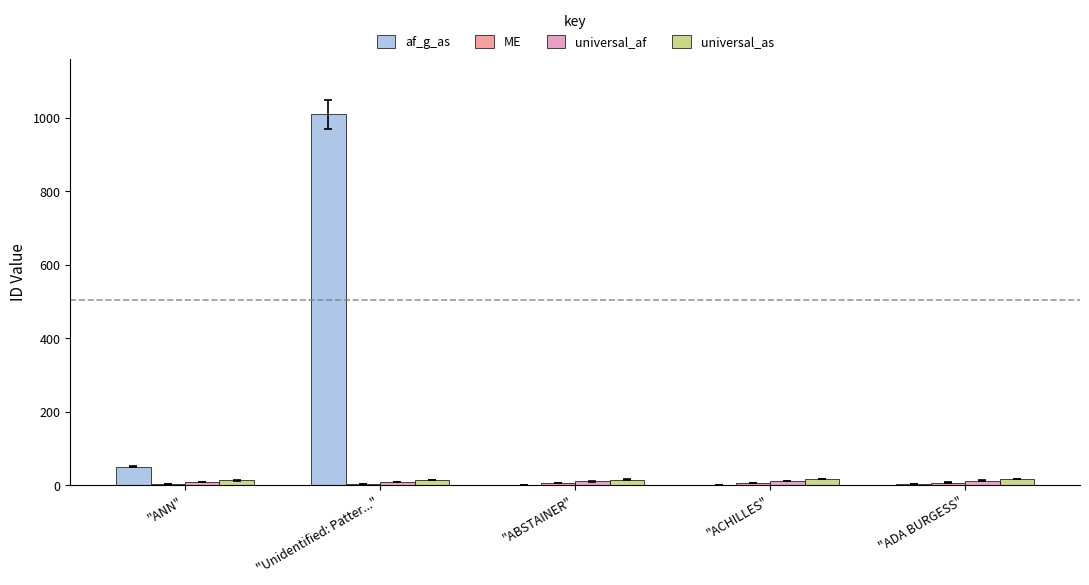

What is the greatest value displayed?

1009